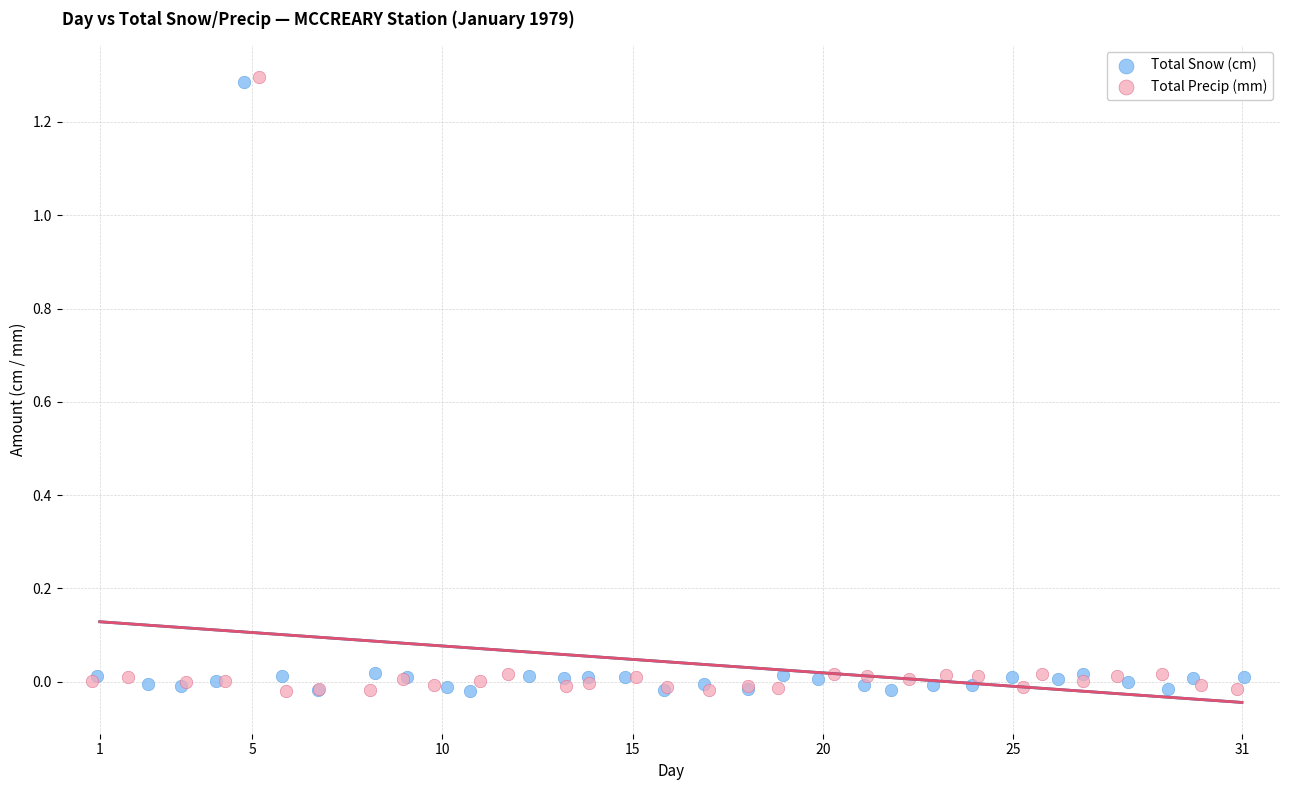

Which series has the largest Y range (max minus min)?

Total Precip (mm)